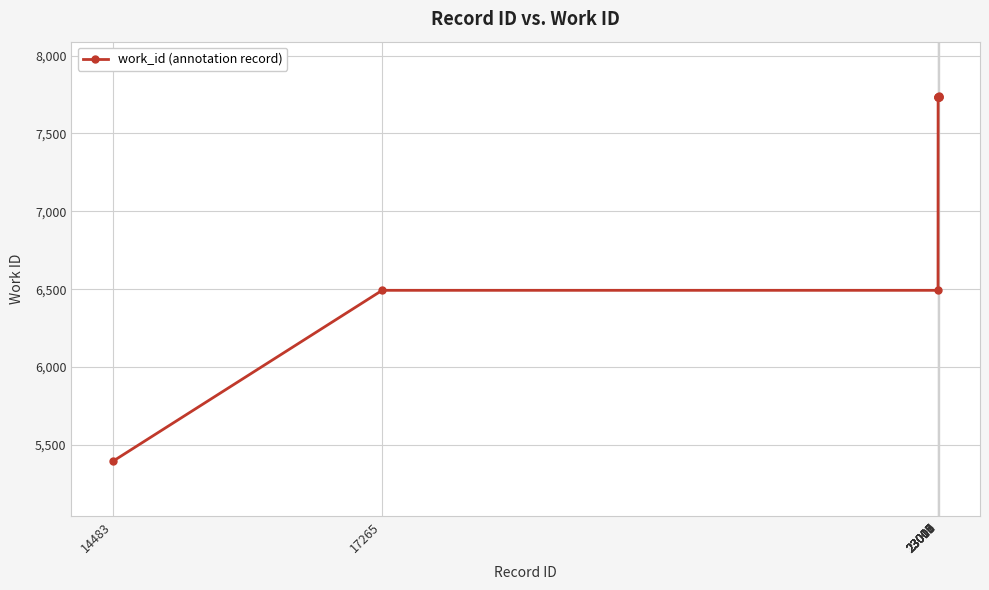

What is the value of the 1st point from the left?

5395